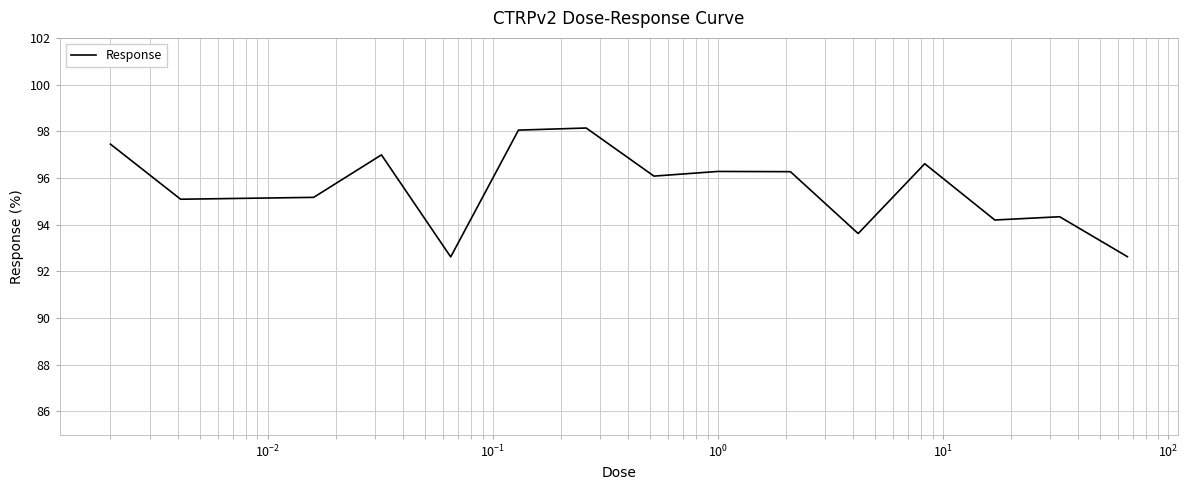

Count the number of values greater than 96.

8